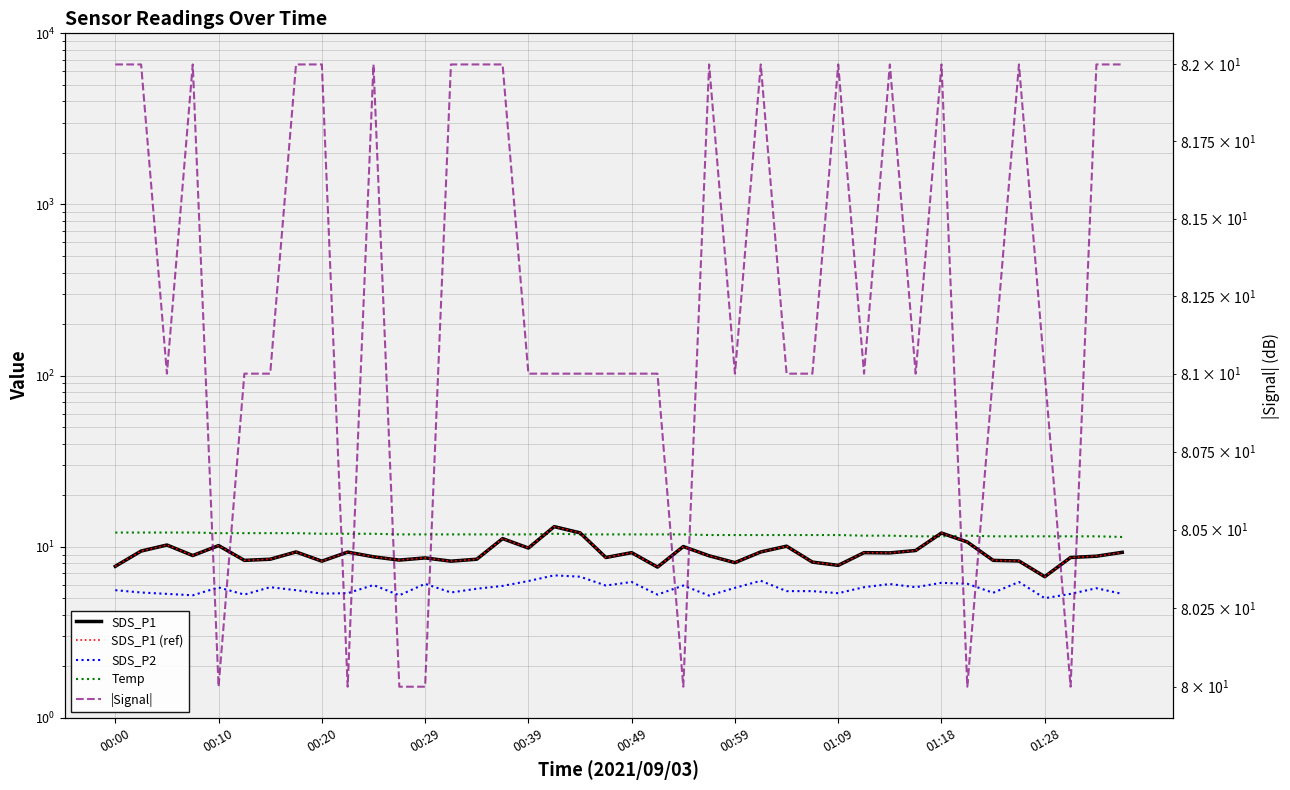

Which series has the widest spread of values?

SDS_P1